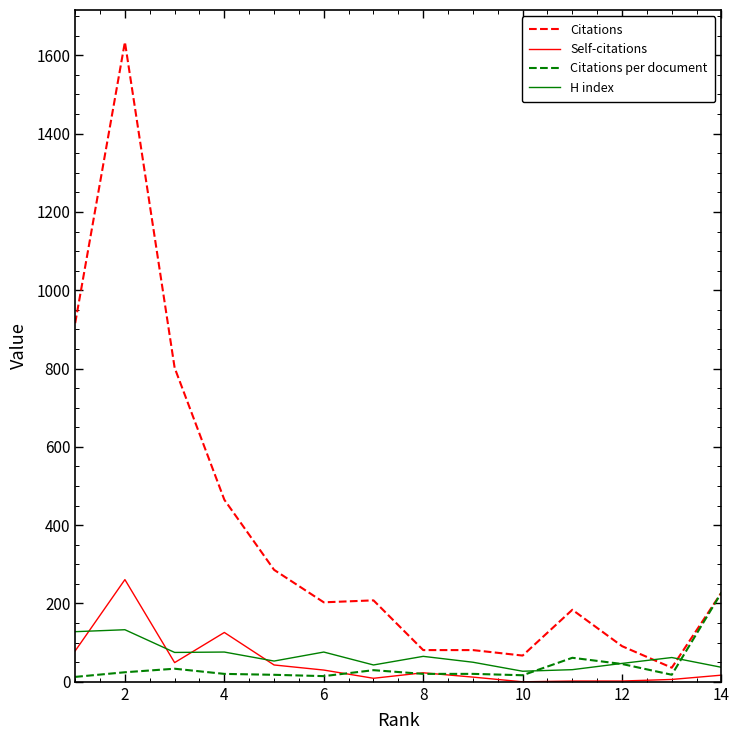

Which series has the widest spread of values?

Citations